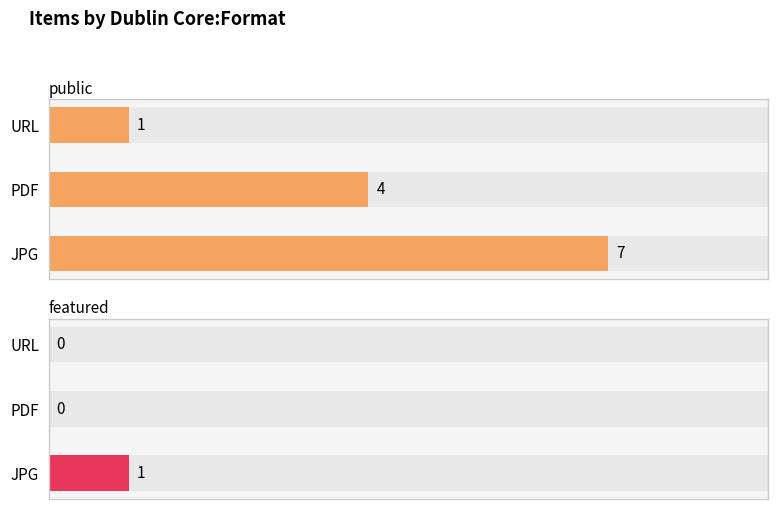

How many bars are there in total?

6